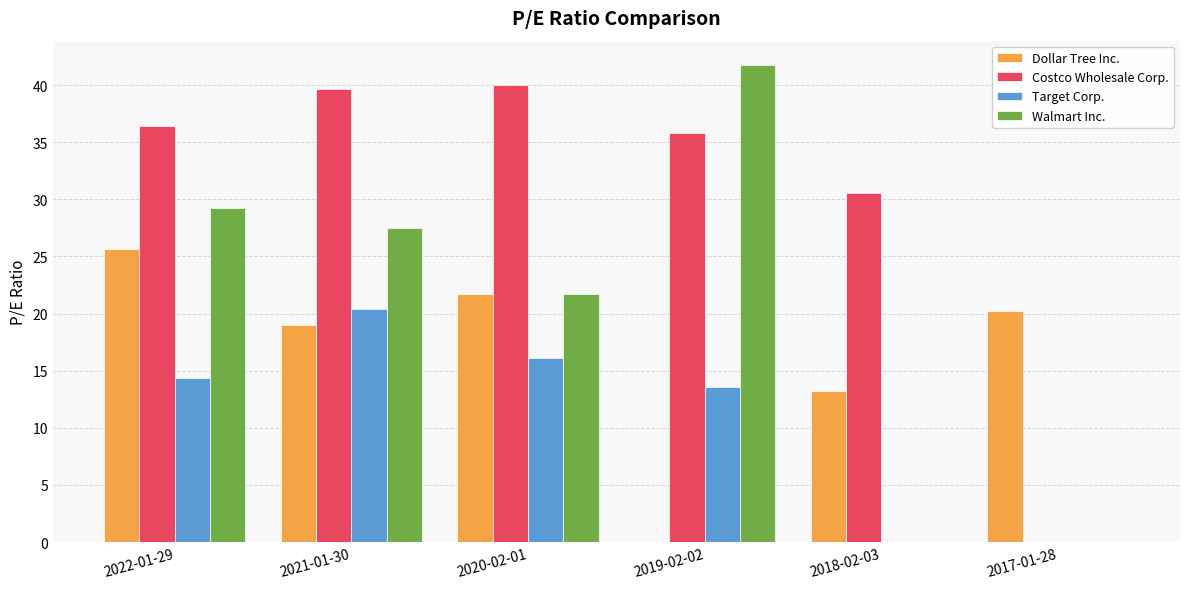

Which series has the largest total across all categories?

Costco Wholesale Corp.